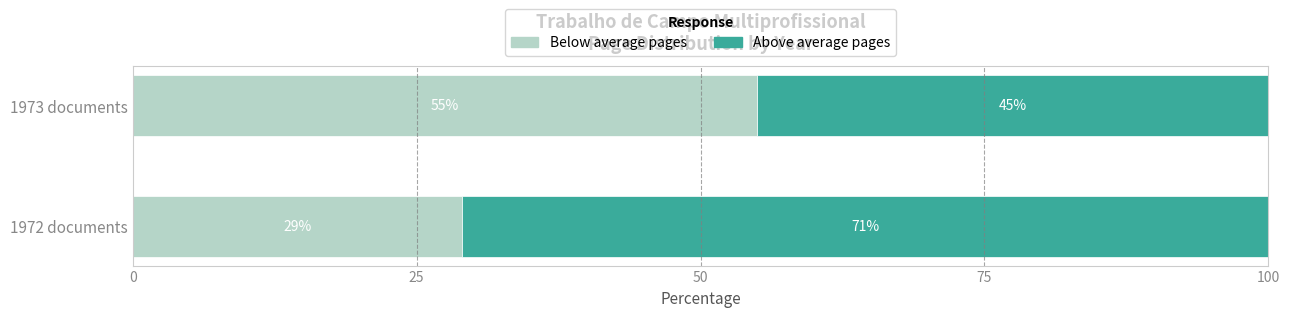

At which label is Below average pages closest to 42?

1972 documents